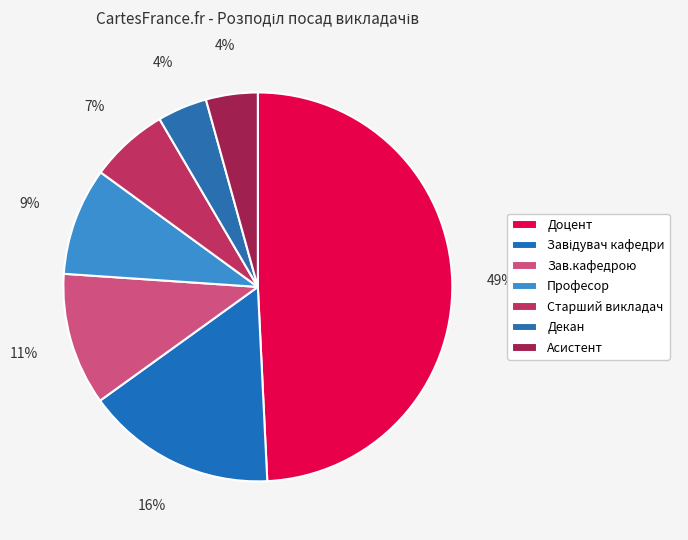

To the nearest percent, what is the average slice percentage?

14%